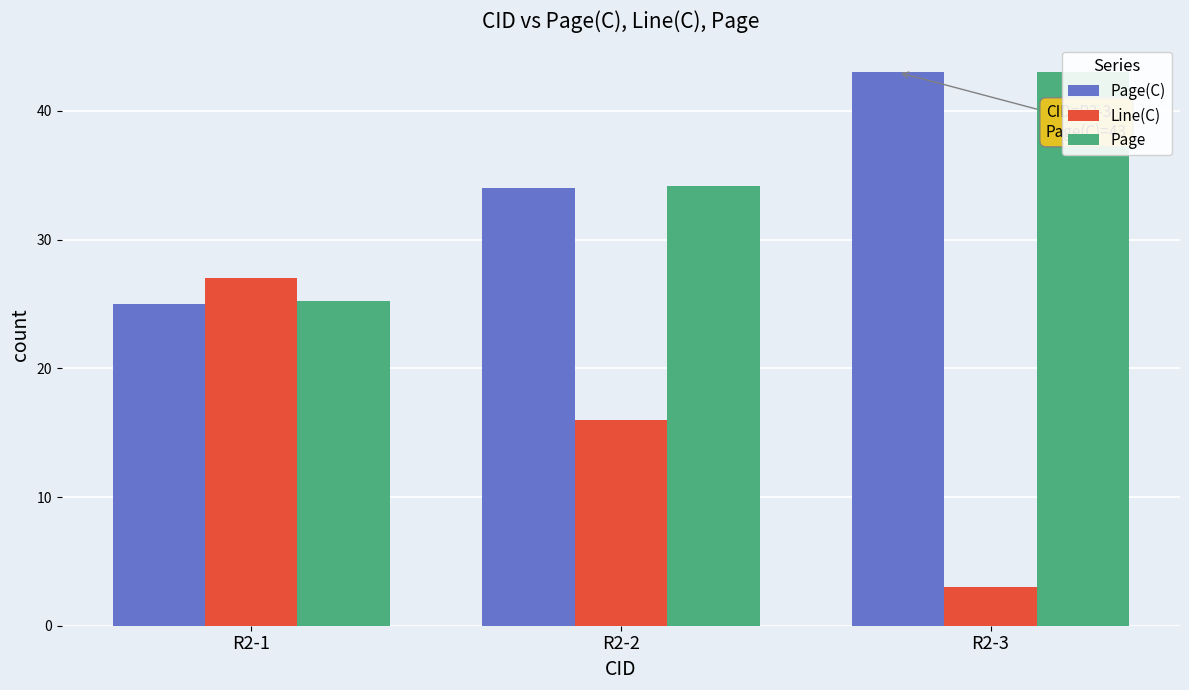

Reading left to right, what are all the values shown in this chart?

Page(C): 25.0	34.0	43.0
Line(C): 27.0	16.0	3.0
Page: 25.3	34.2	43.0